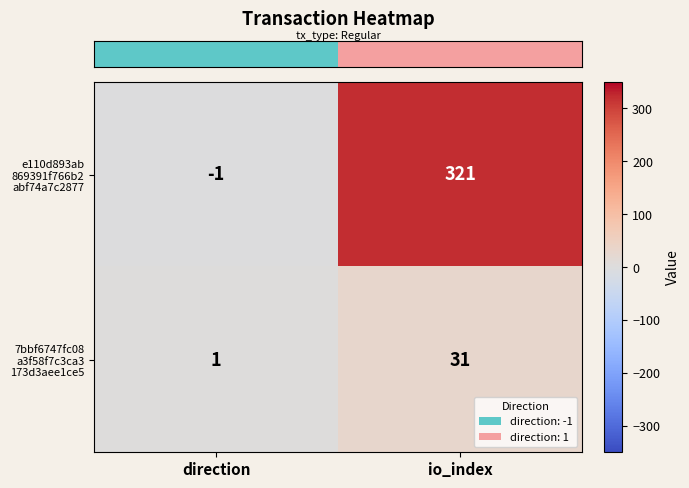

Which label corresponds to the largest value in the chart?

io_index